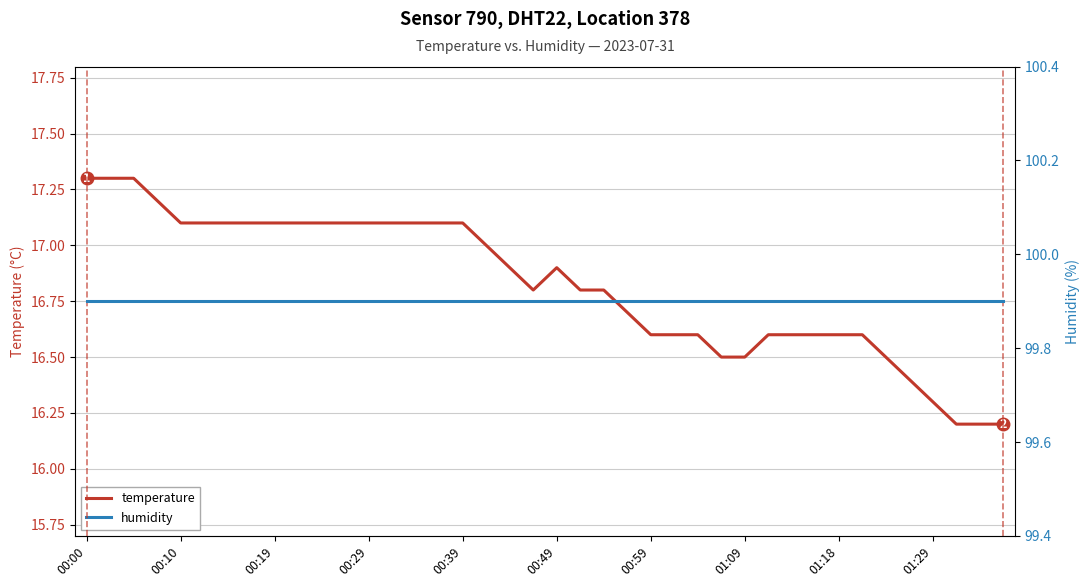

Rank the series by their maximum value, from lowest to highest.

temperature, humidity